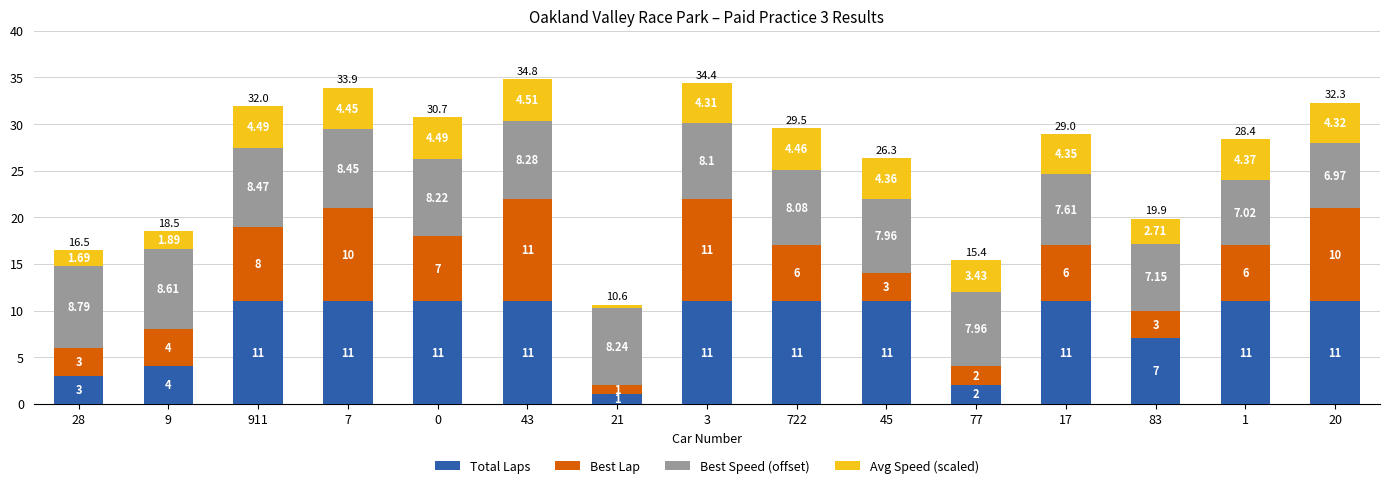

Count the Total Laps values in the range 4 to 11.

12